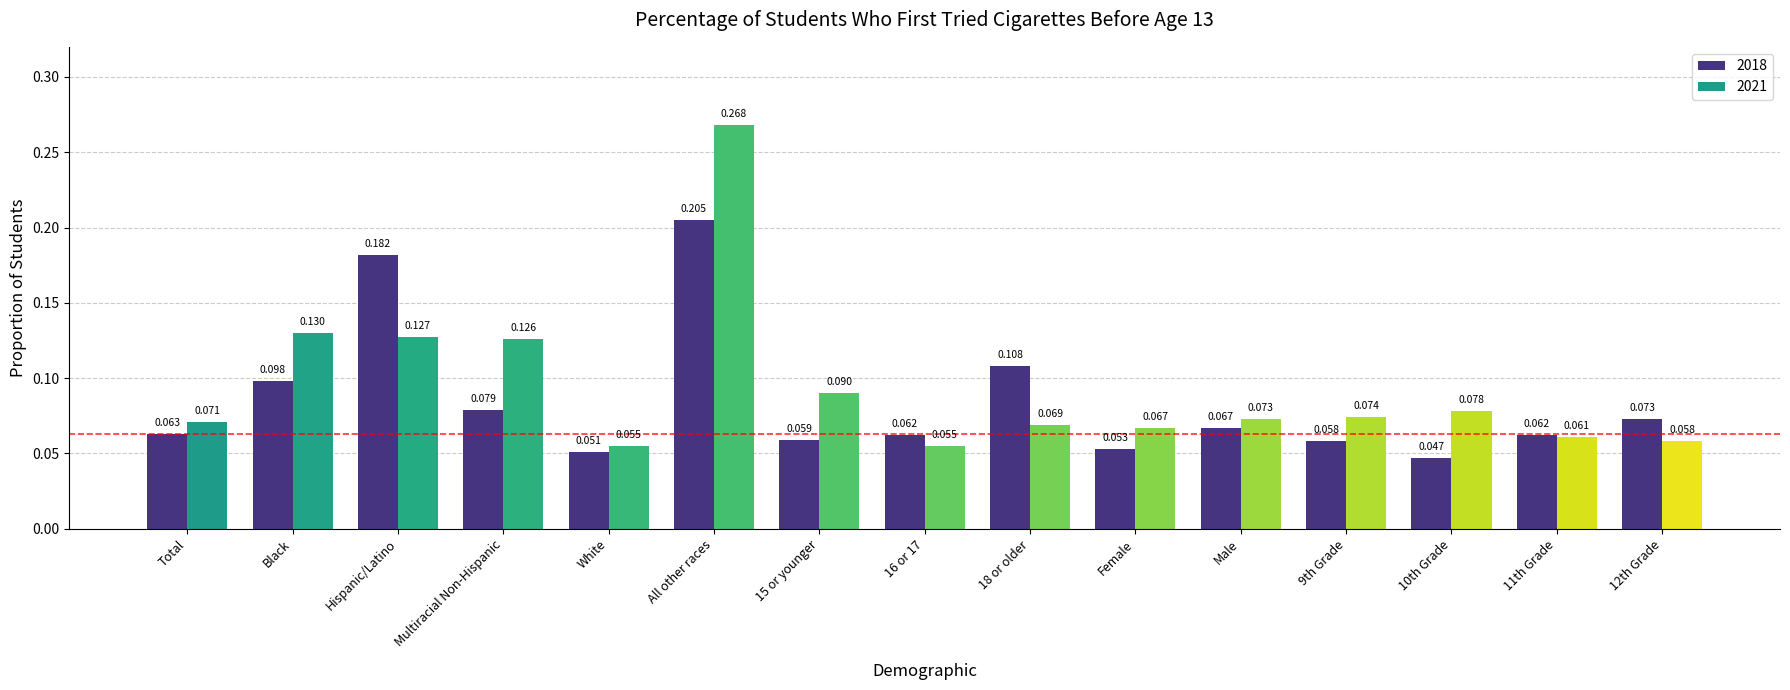

At which category is the sum across all series the highest?

All other races